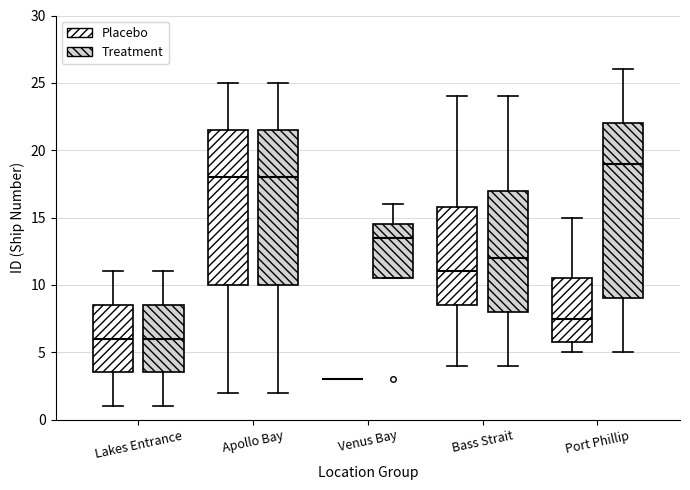

Where does the upper whisker of the box for Bass Strait (Treatment) end on the y-axis? The values are not printed on the chart, so give them approximately, as read against the axis.

24.0